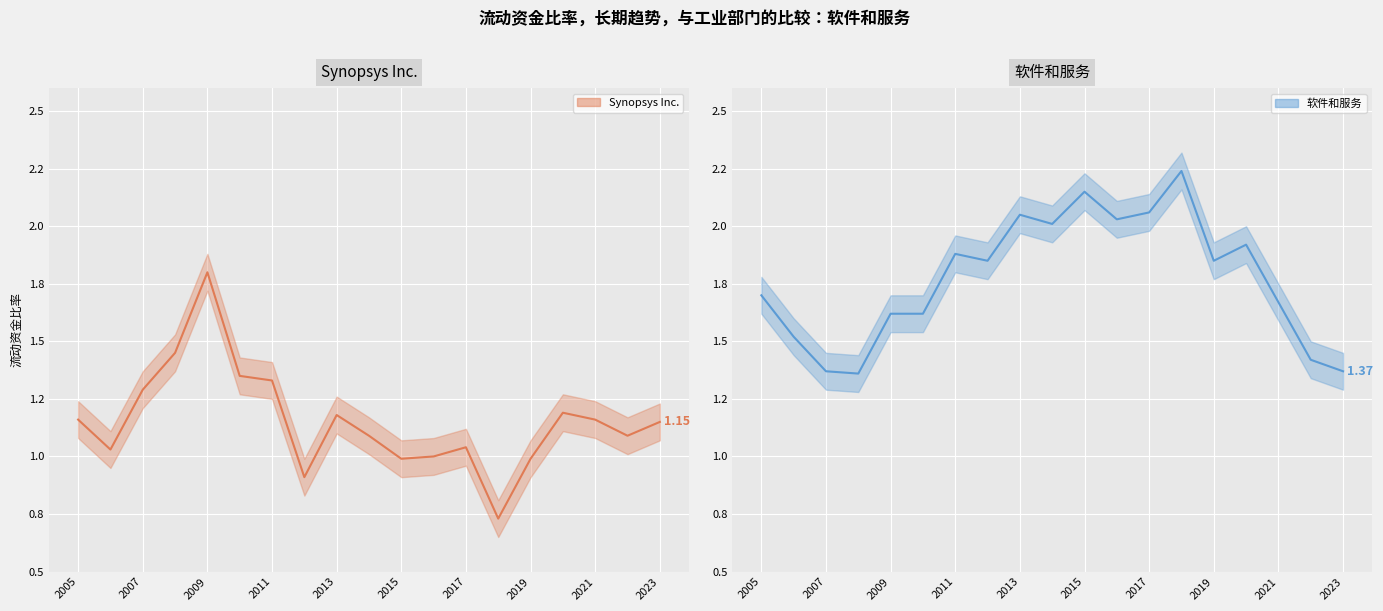

Between 2019 and 2020, which is larger?

2020